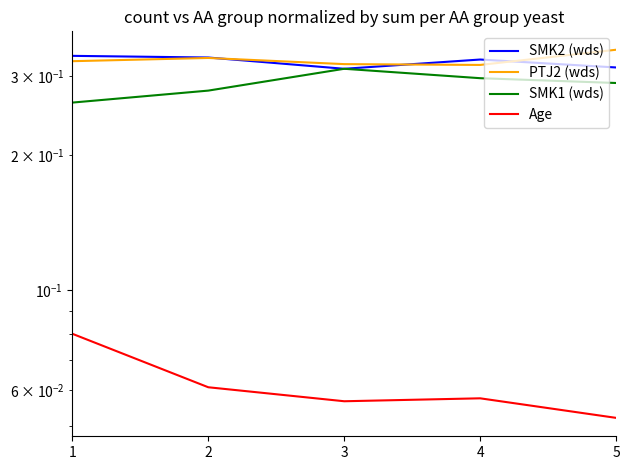

How many SMK2 (wds) values are between 0 and 1?

5